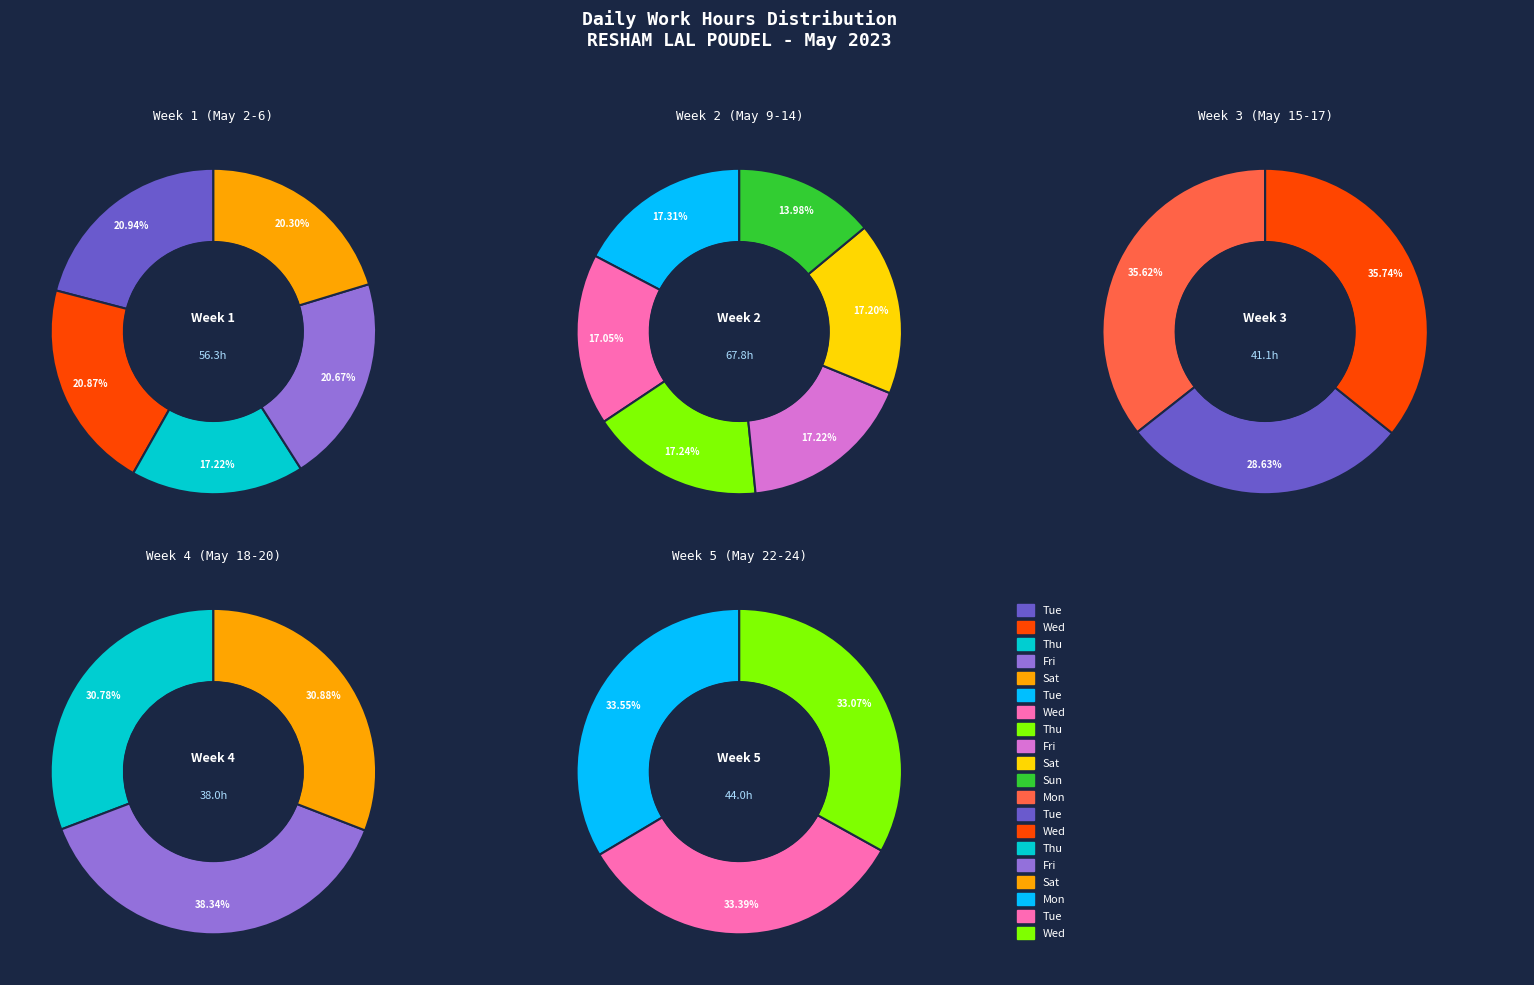

Combined, do Fri (Day 12) and Tue (Day 2) account for over 50%?

No